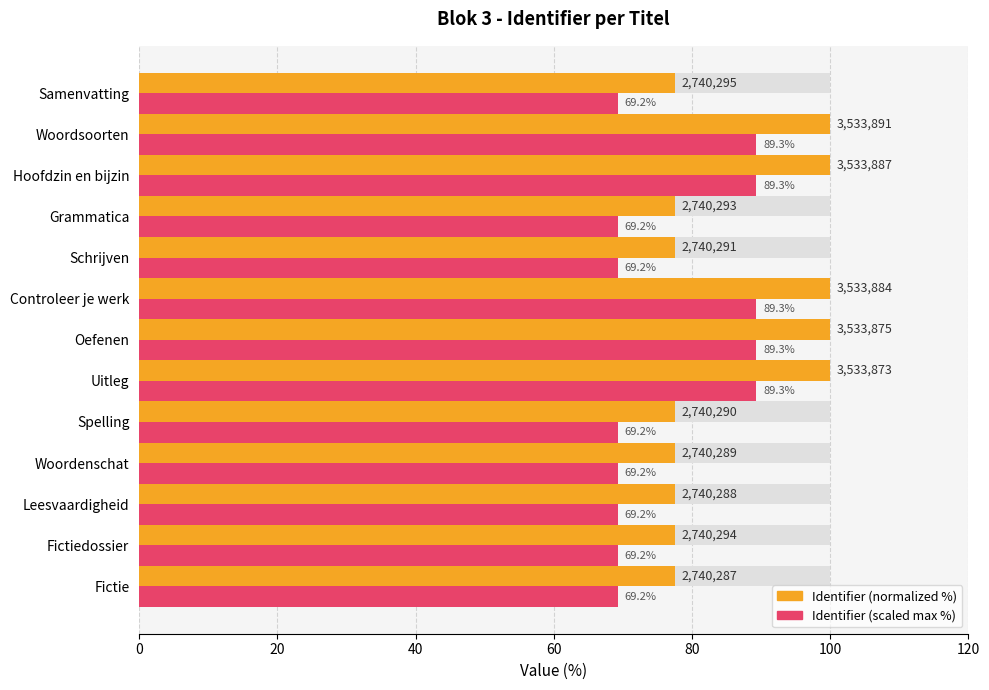

Which series has the widest spread of values?

Identifier (normalized %)